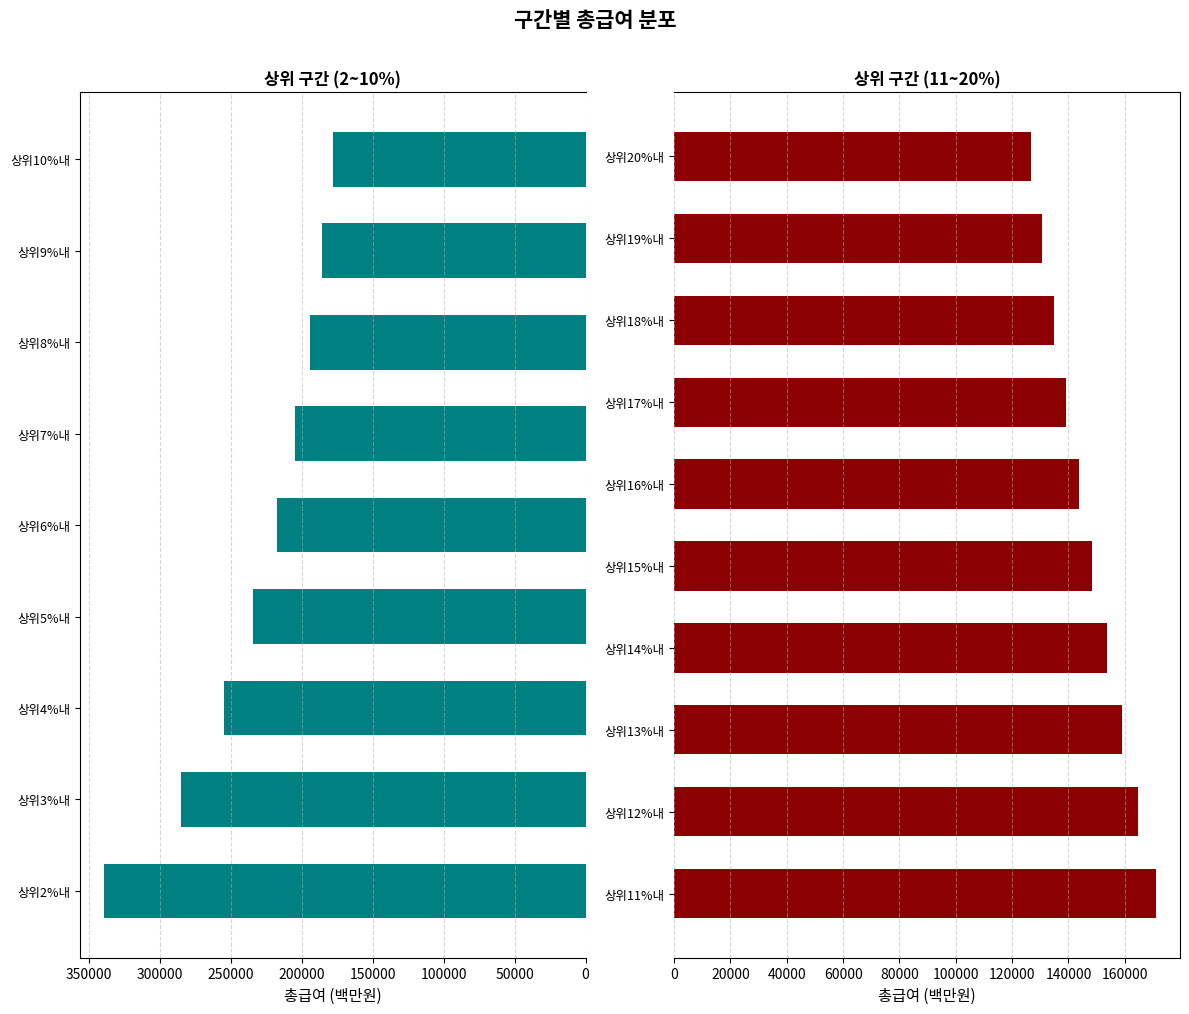

List the labels in order of value, smallest first.

상위20%내, 상위19%내, 상위18%내, 상위17%내, 상위16%내, 상위15%내, 상위14%내, 상위13%내, 상위12%내, 상위11%내, 상위10%내, 상위9%내, 상위8%내, 상위7%내, 상위6%내, 상위5%내, 상위4%내, 상위3%내, 상위2%내